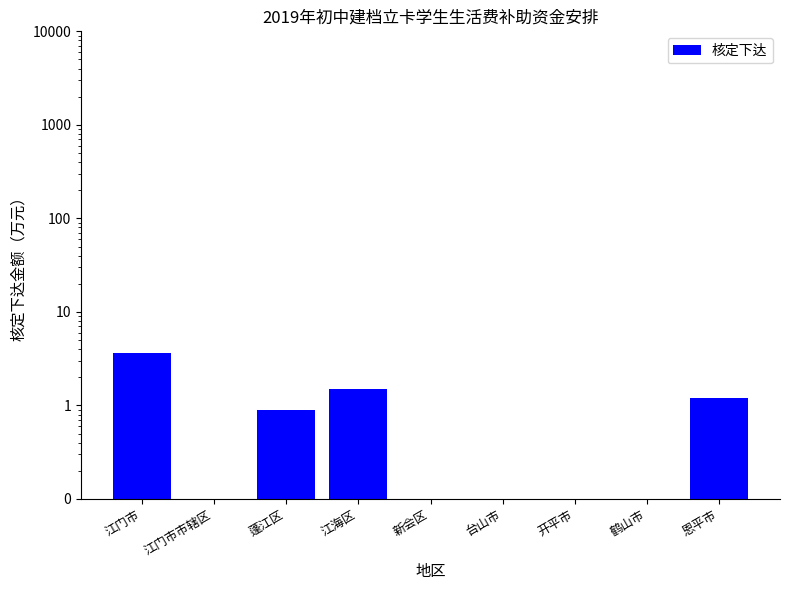

What position from the left is 江门市?

1